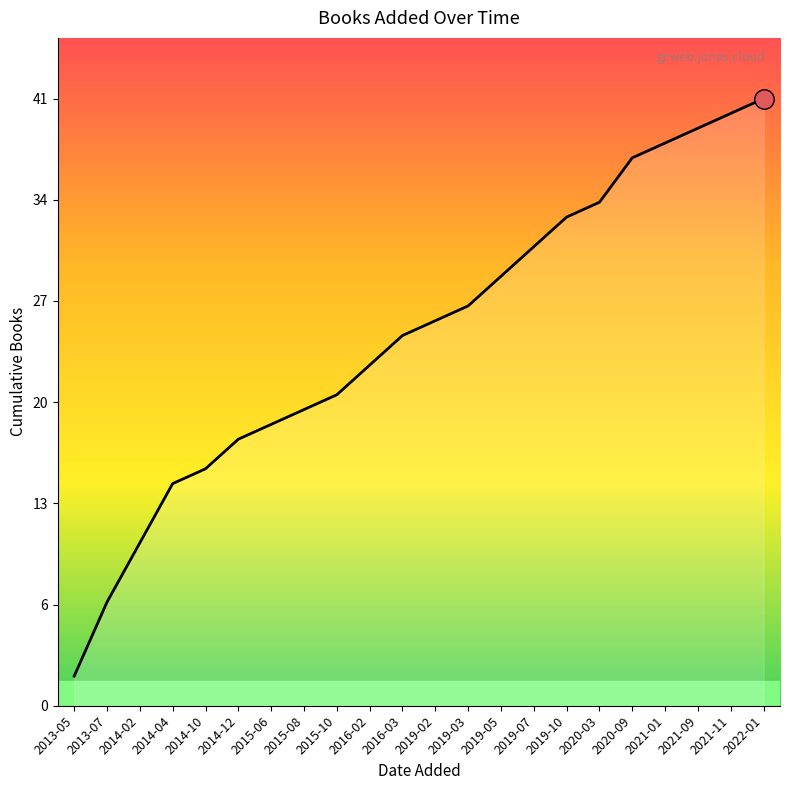

What is the label of the 7th point from the left?

2015-06